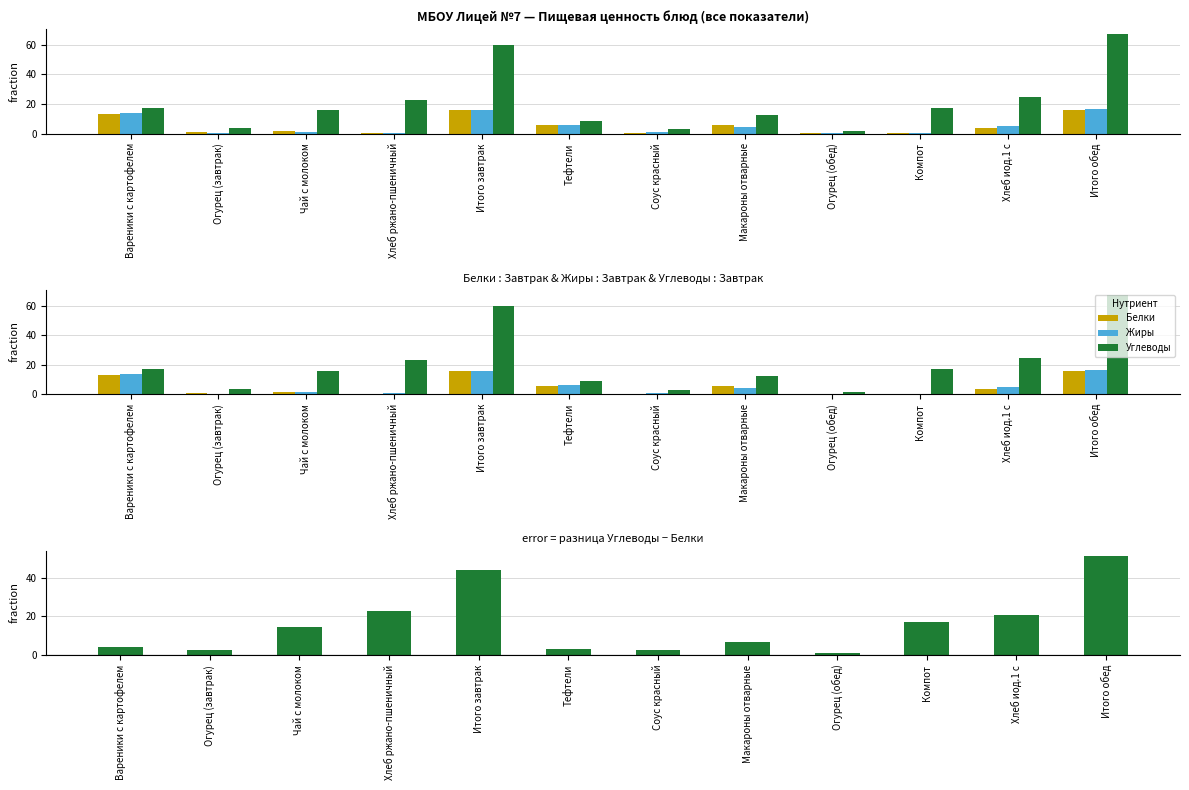

Are the bars grouped side by side (vs. stacked)?

Yes